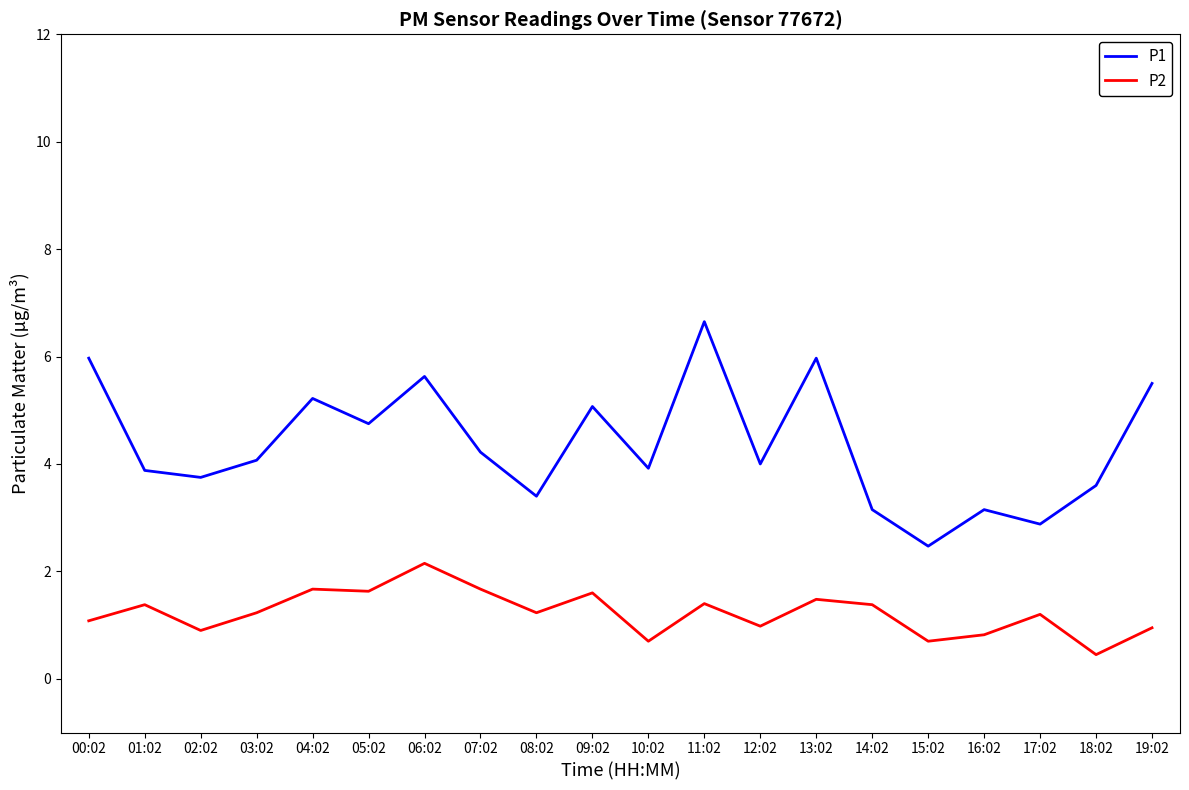

True or false: P2 and P1 cross at least once.

False